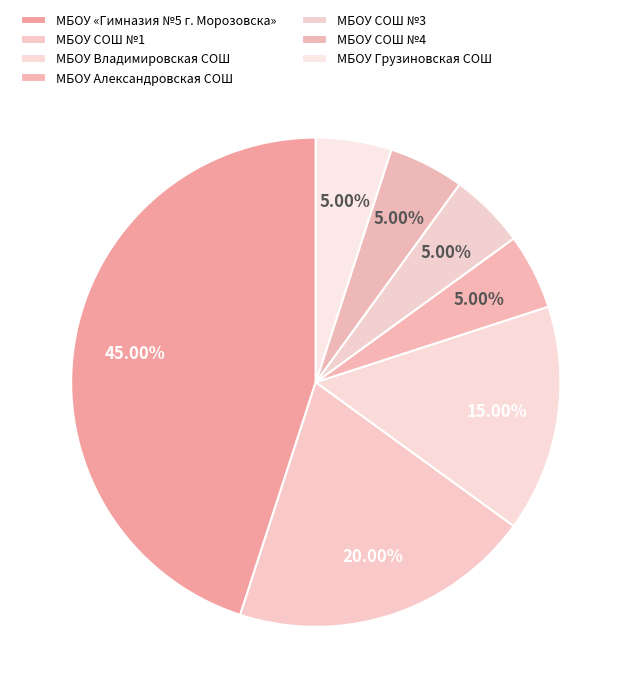

Is it true that МБОУ СОШ №4 is 15% of the pie?

False